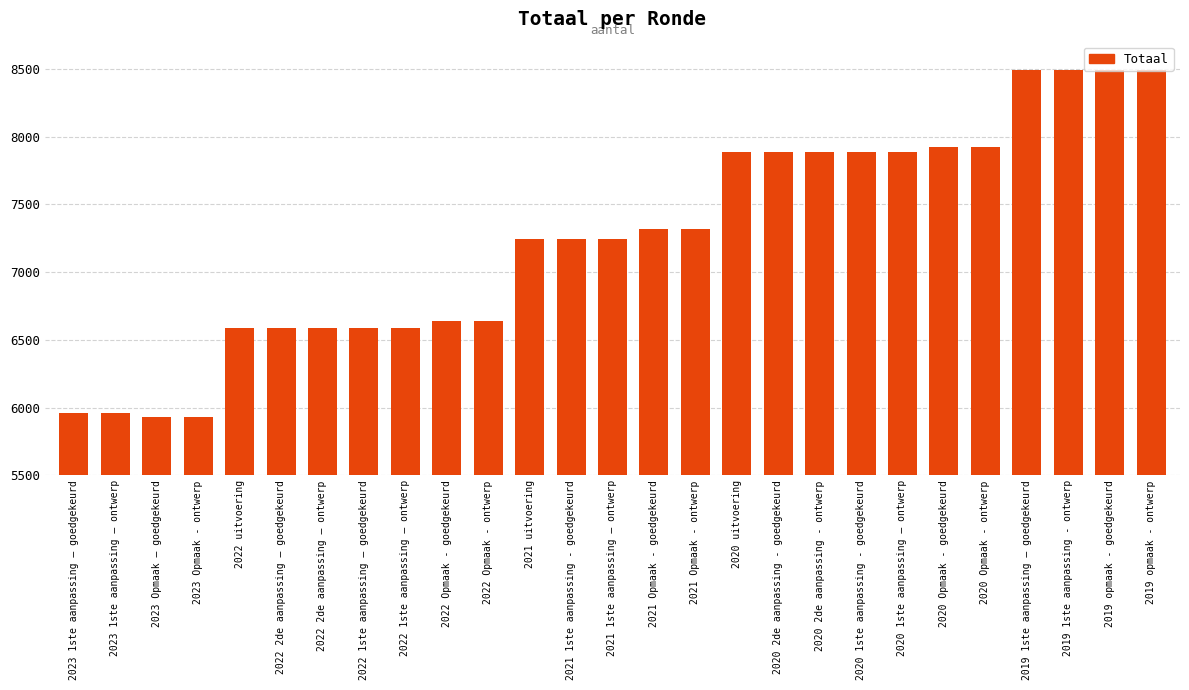

What is the change in value from 2022 1ste aanpassing – goedgekeurd to 2021 Opmaak - goedgekeurd?

+732